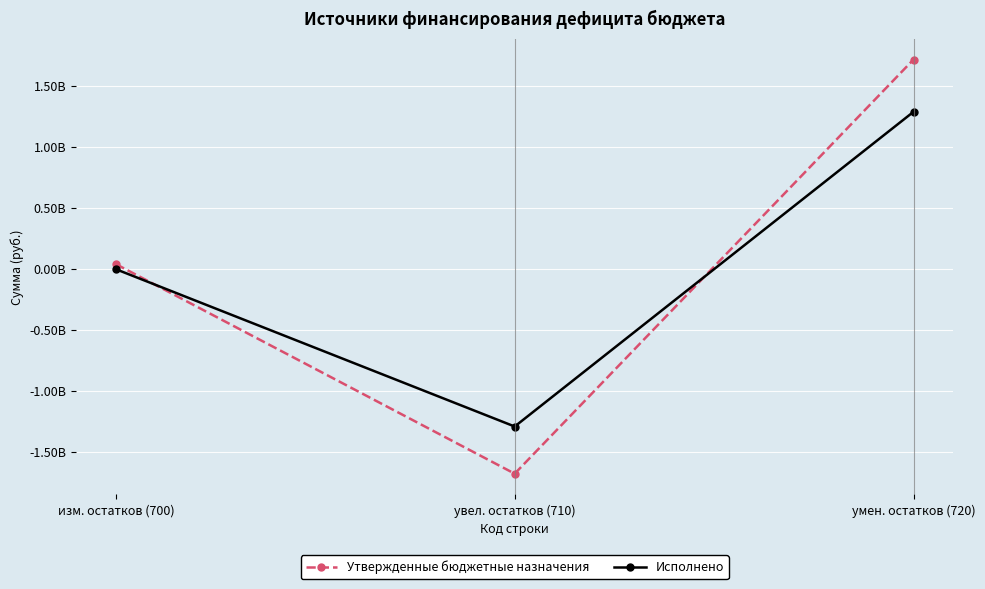

Which category has the highest value across all series?

умен. остатков (720)